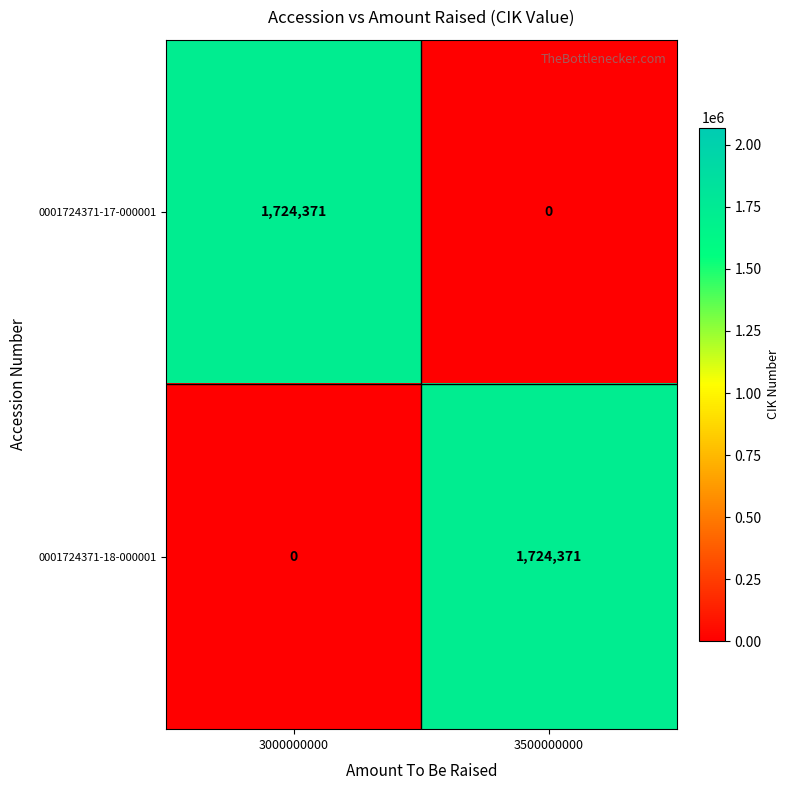

At 3500000000, list the series in order from smallest to largest.

0001724371-17-000001, 0001724371-18-000001